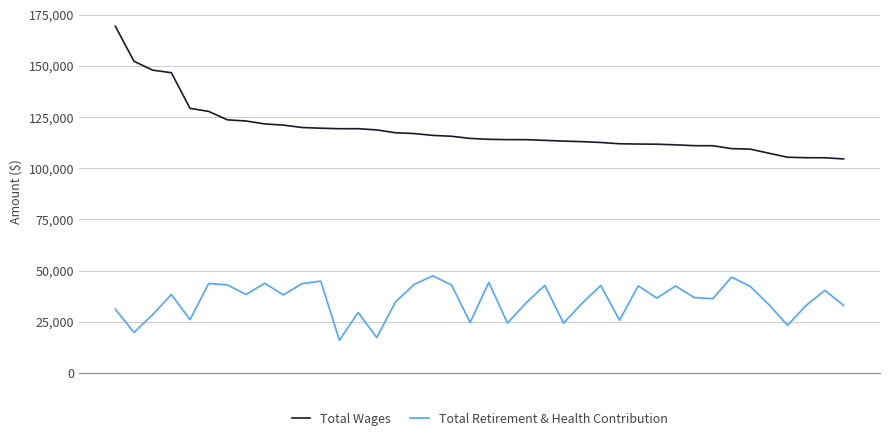

What is the greatest value displayed?

169471